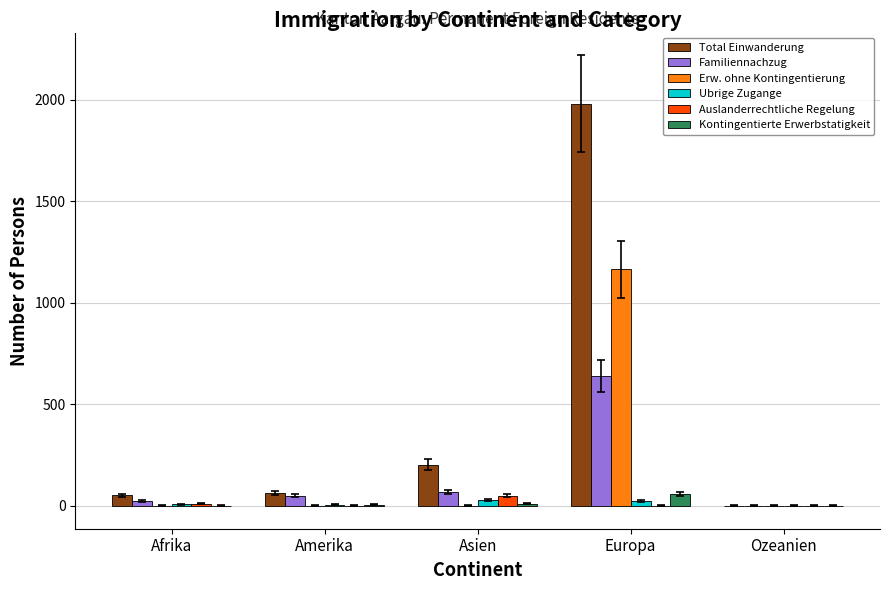

What is the highest value of the Ubrige Zugange series?

28